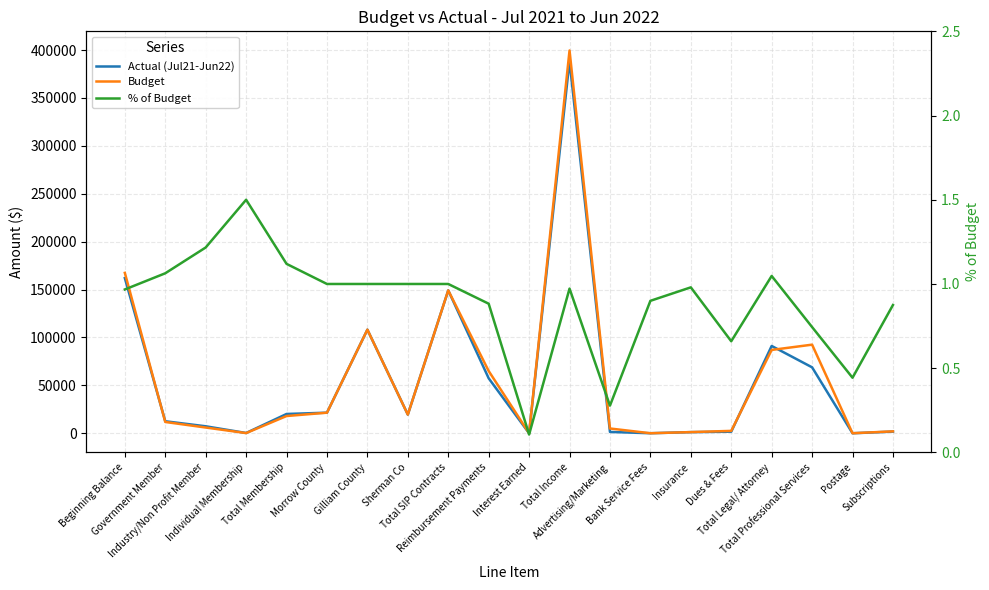

Where does the Budget series first go above 18000?

Beginning Balance